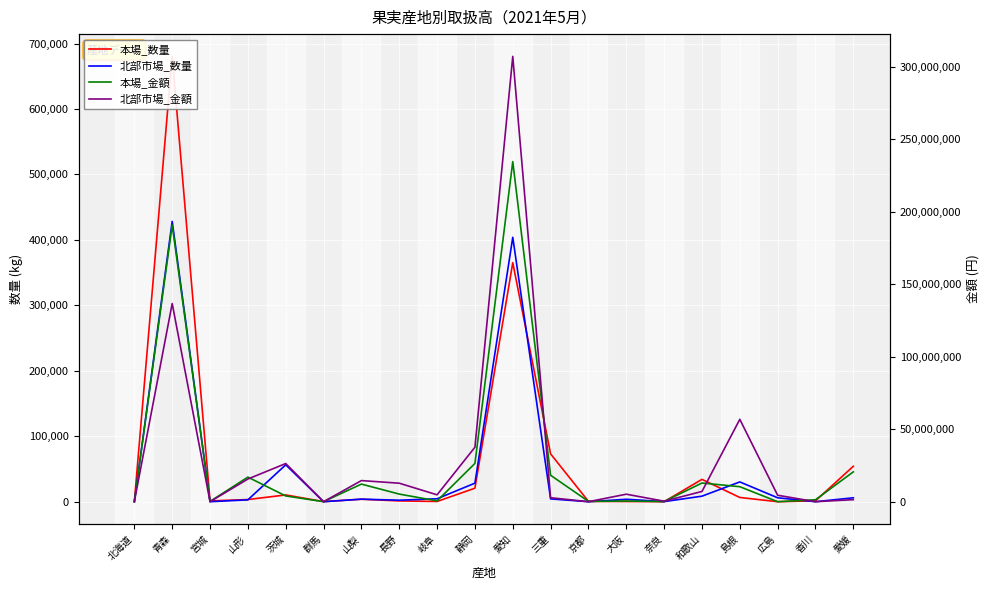

Which series has the largest total across all categories?

北部市場_金額